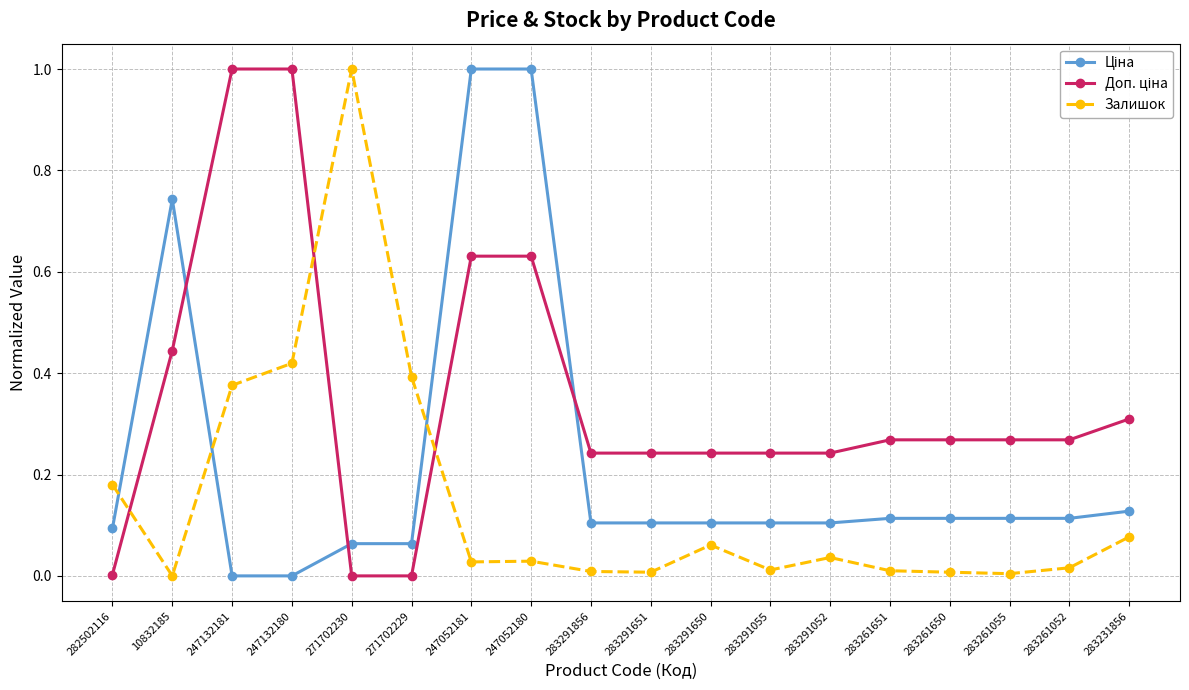

True or false: Залишок has a value of 0.0 at 283261651.

True